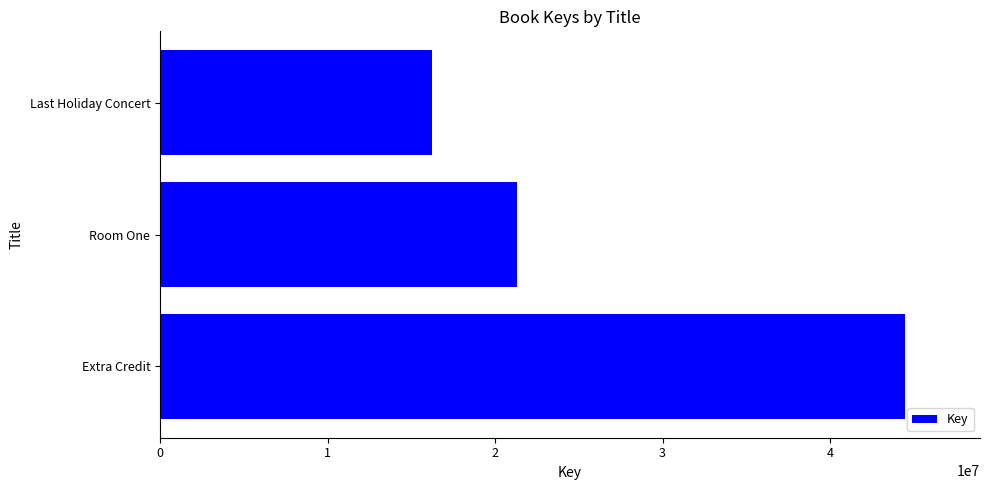

Approximately how many times larger is the value at Extra Credit compared to Room One?

2.1